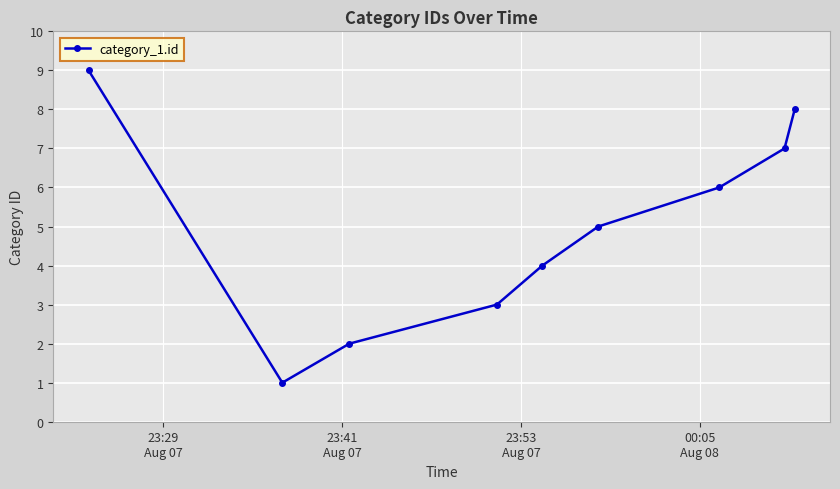

What is the difference between the maximum and minimum values?

8